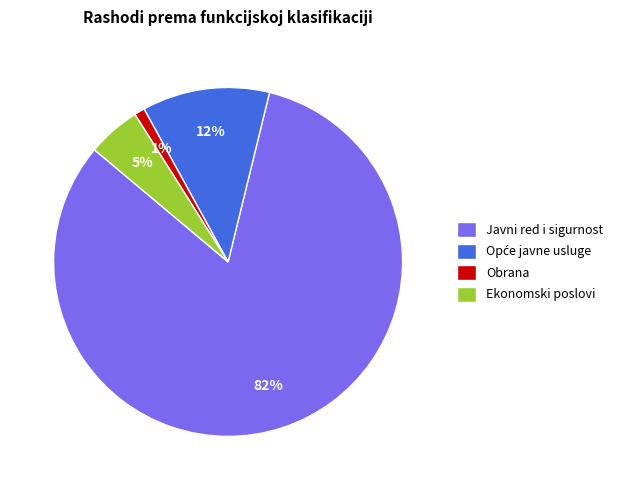

Which has a higher value, Obrana or Javni red i sigurnost?

Javni red i sigurnost